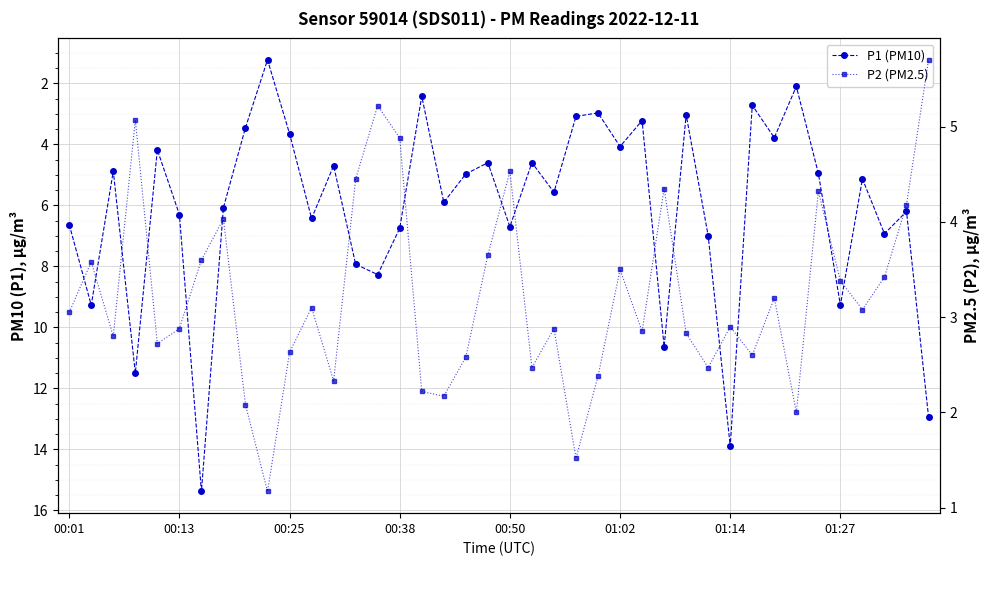

What are all the series names shown in the legend?

P1 (PM10), P2 (PM2.5)